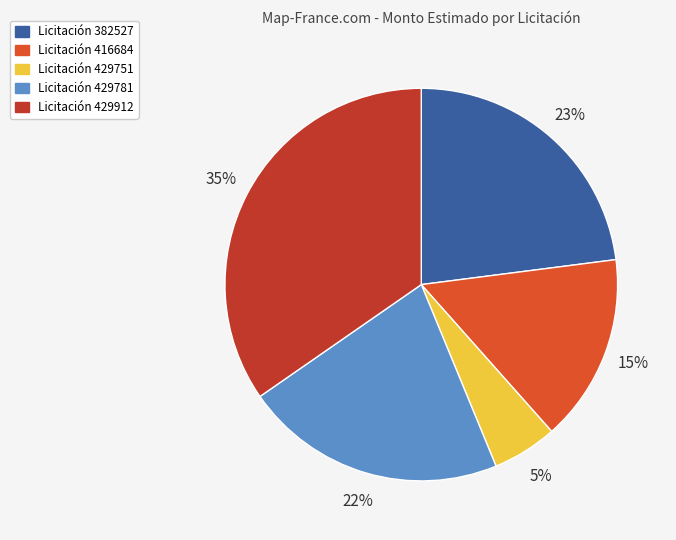

To the nearest percent, what is the average slice percentage?

20%